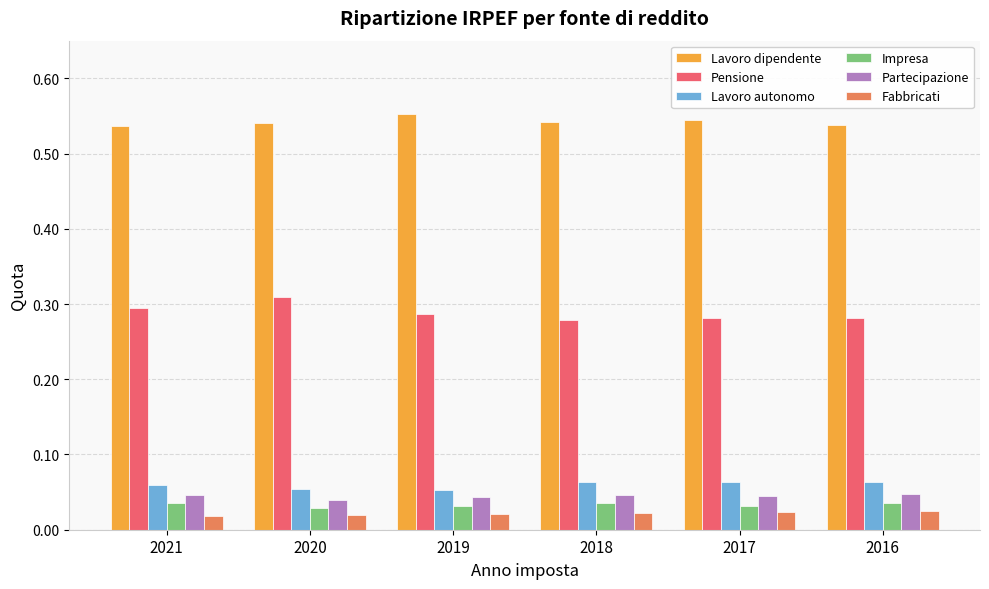

How many Impresa values are between 0 and 1?

6